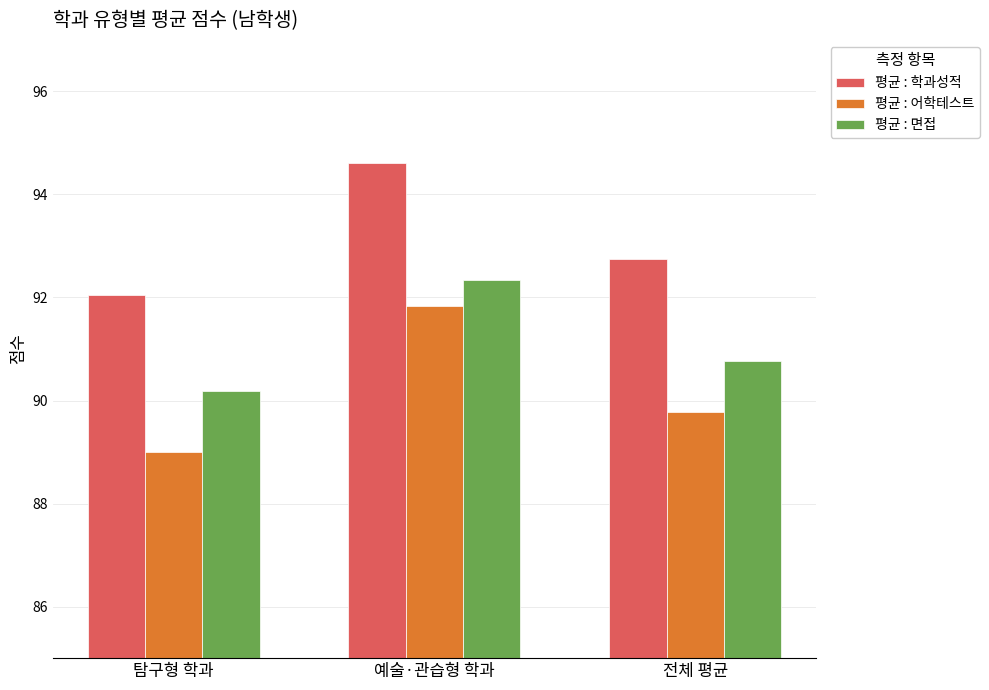

Rank the series by their maximum value, from lowest to highest.

평균 : 어학테스트, 평균 : 면접, 평균 : 학과성적